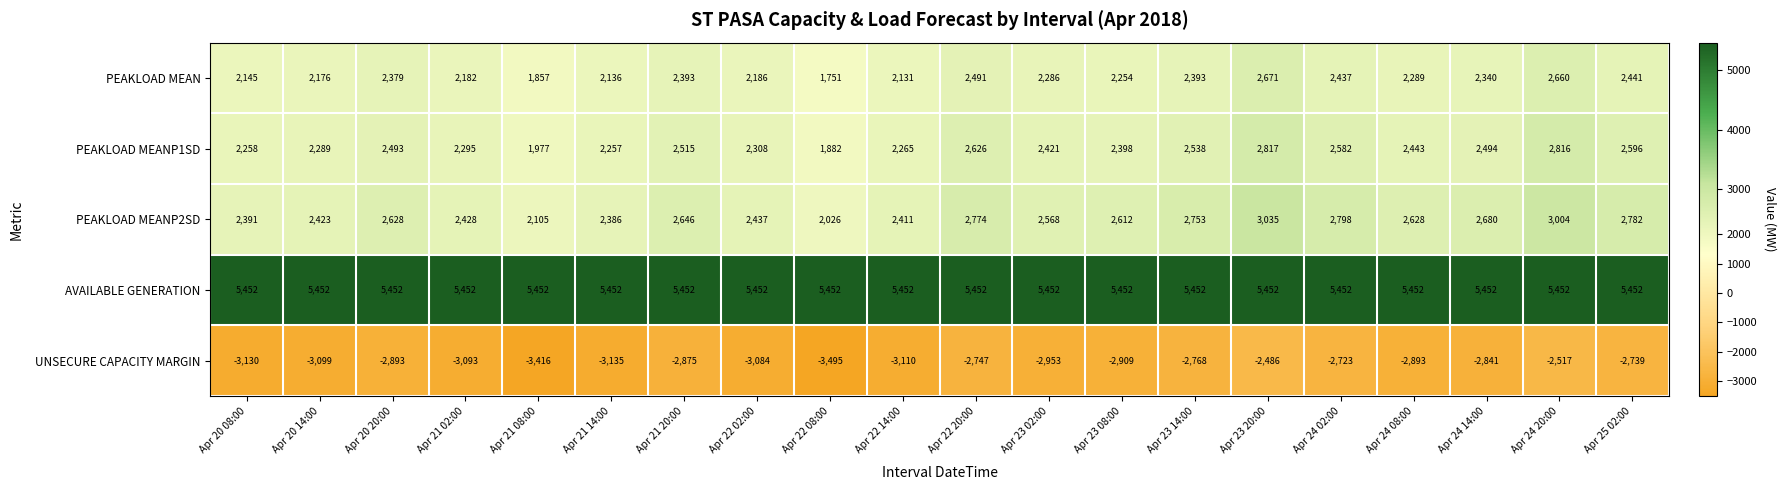

List the series in order of their peak value, highest first.

AVAILABLE GENERATION, PEAKLOAD MEANP2SD, PEAKLOAD MEANP1SD, PEAKLOAD MEAN, UNSECURE CAPACITY MARGIN